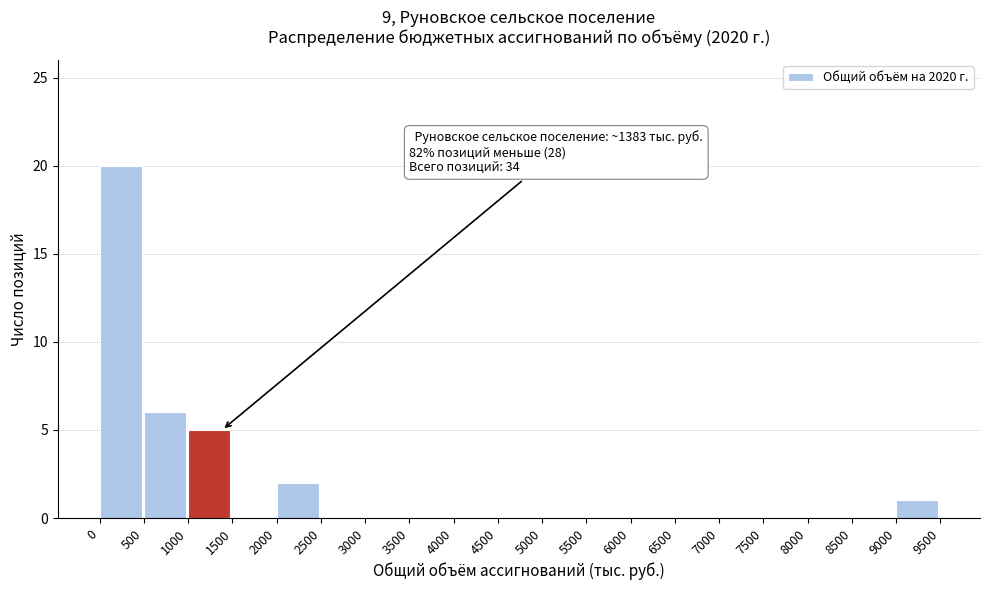

Which range on the x-axis has the tallest bar?

0 to 500